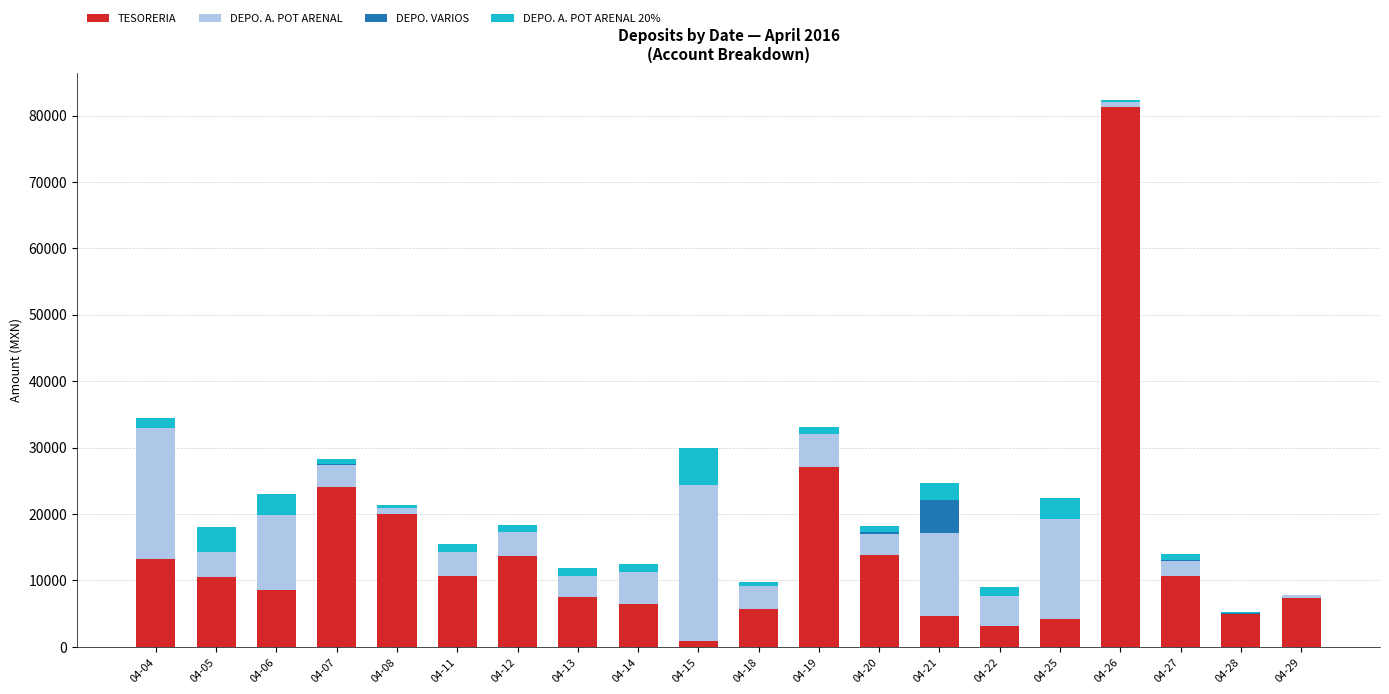

At which category is the sum across all series the highest?

04-26